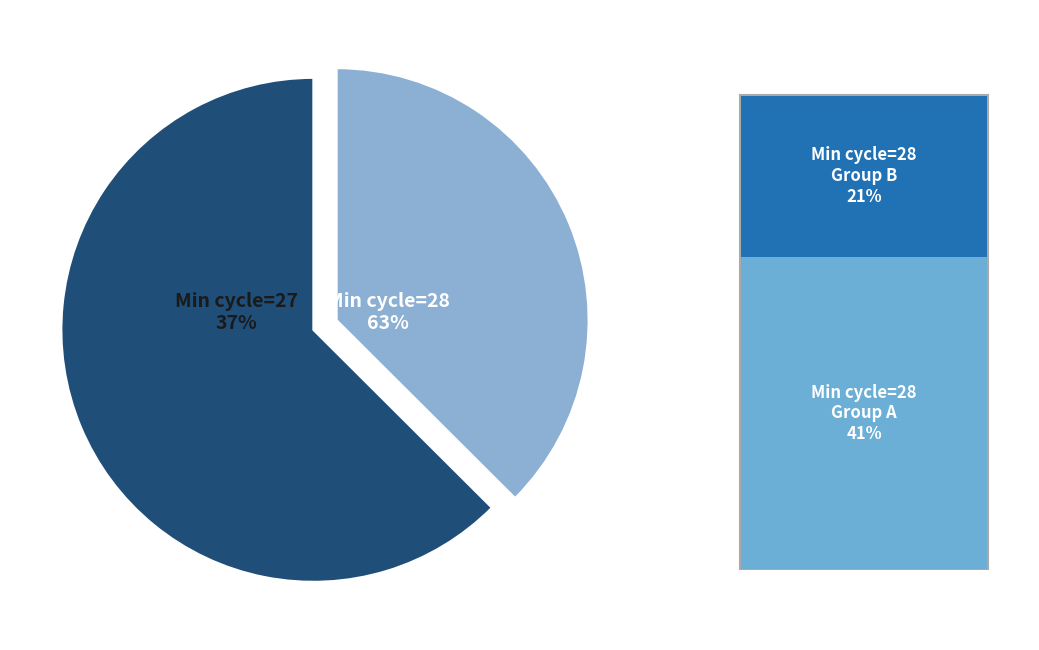

Between Min_cycle=27 and Min_cycle=28, which is larger?

Min_cycle=28